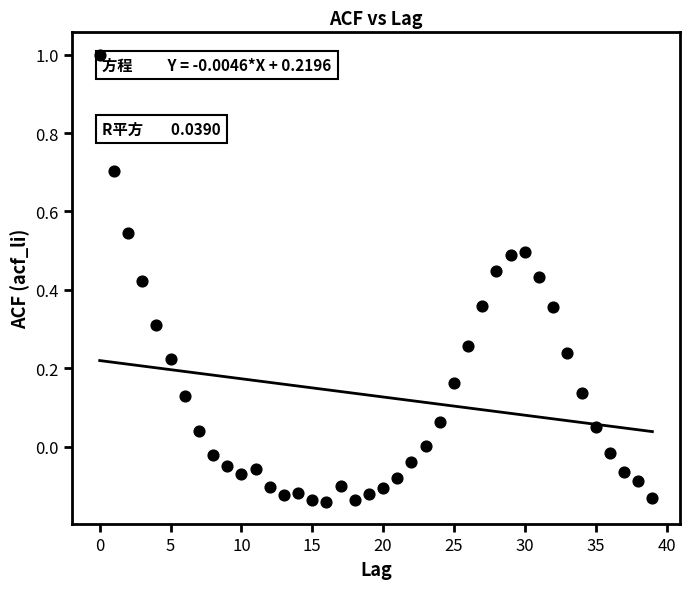

What is the range of Y values (max minus min)?

1.1